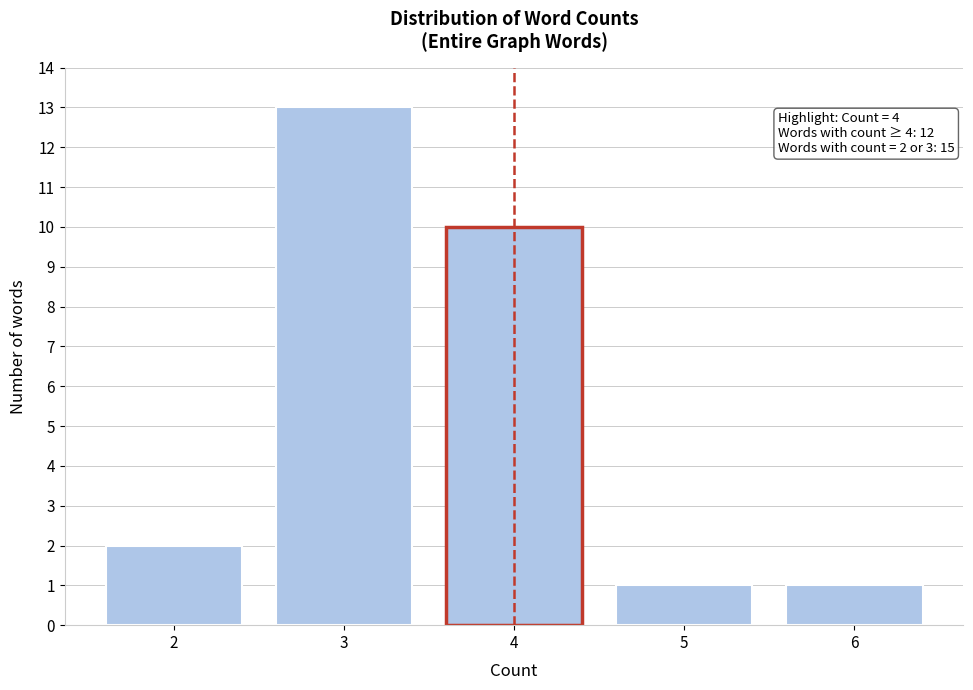

Reading left to right, what are all the values shown in this chart?

2=2	3=13	4=10	5=1	6=1